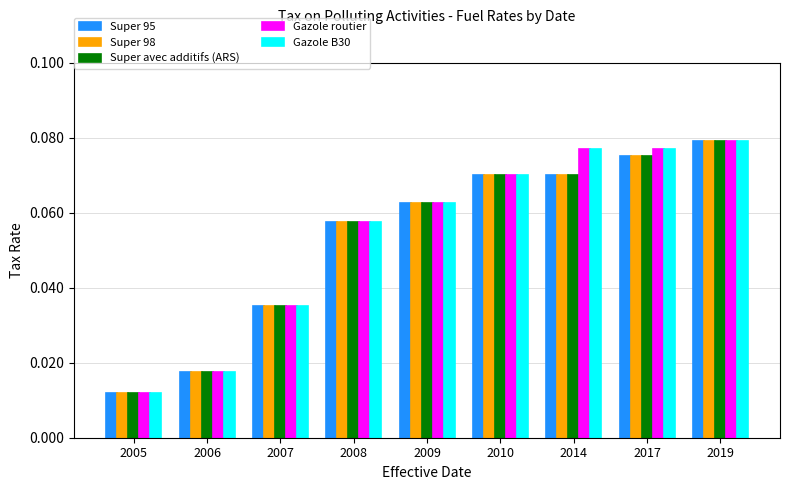

The value of Super 98 at 2007 is 0.1. True or false?

False